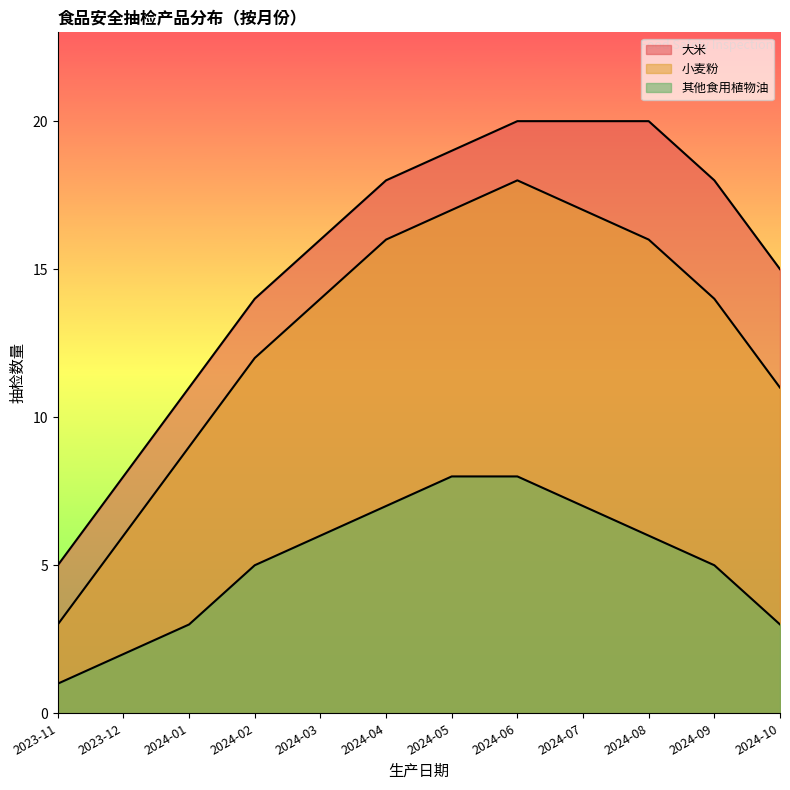

How many data points in 小麦粉 are above 14?

5